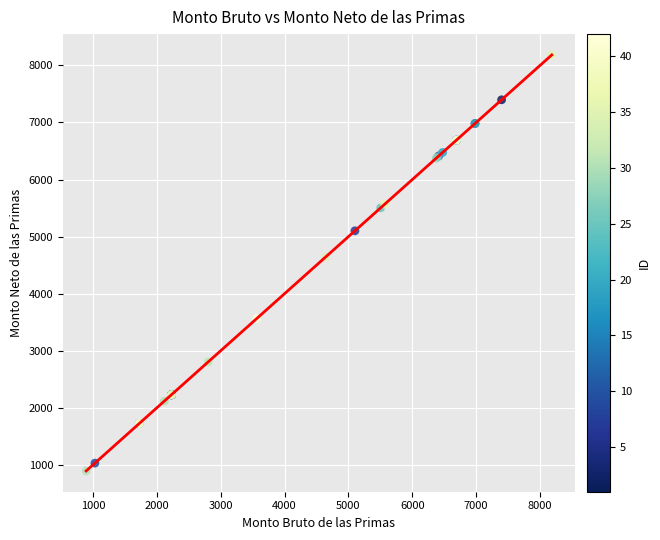

What Y value in the scatter plot is closest to 4539?

4643.5